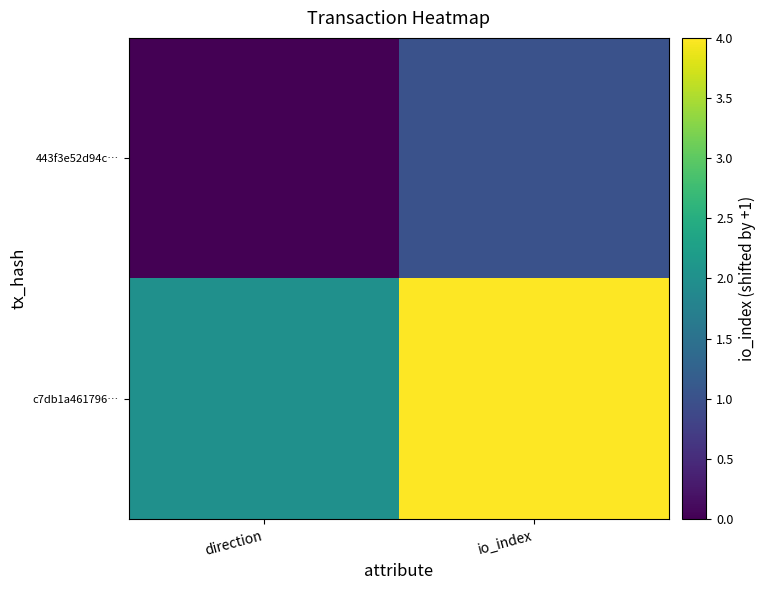

Rank the series at io_index from highest to lowest value.

c7db1a461796…, 443f3e52d94c…